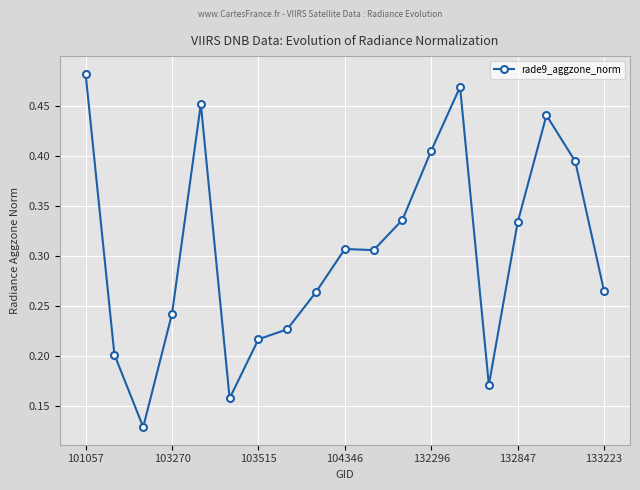

How many values are between 0 and 1?

19